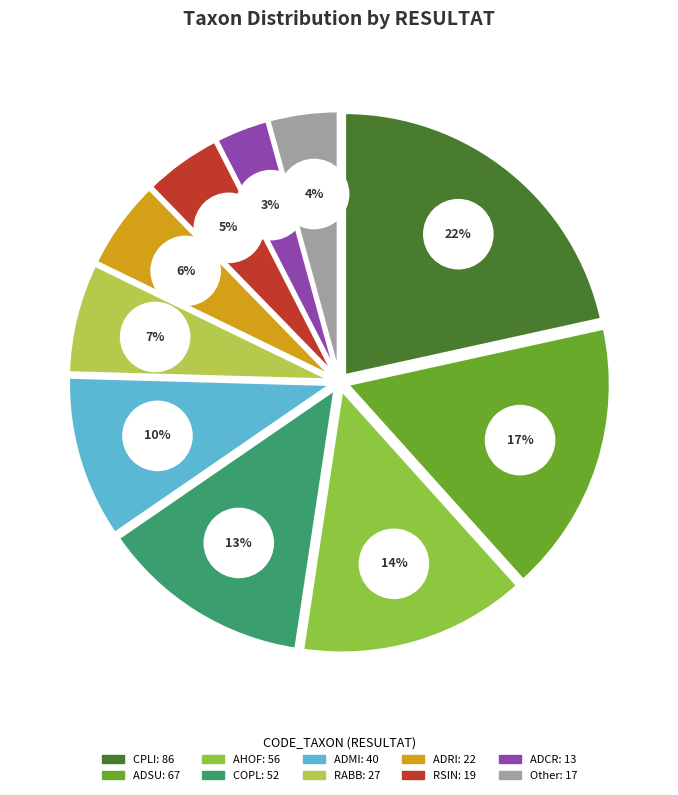

Does any single category account for the majority?

No